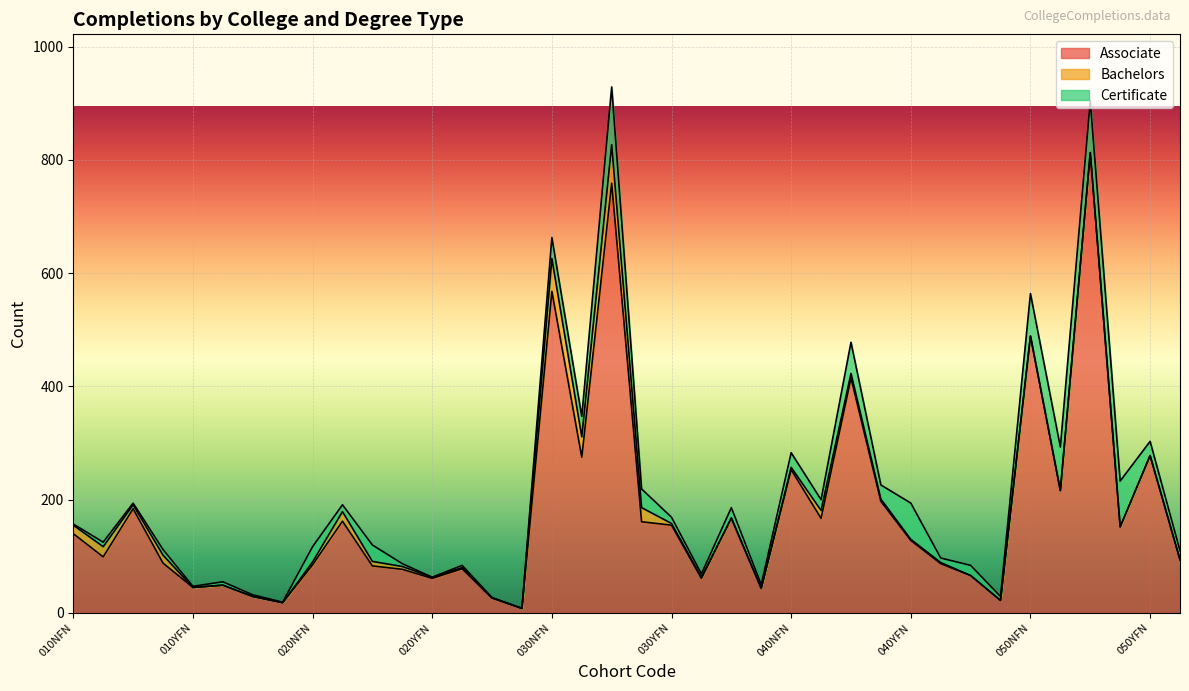

What is the difference between the second highest and second lowest values in the Bachelors series?

58